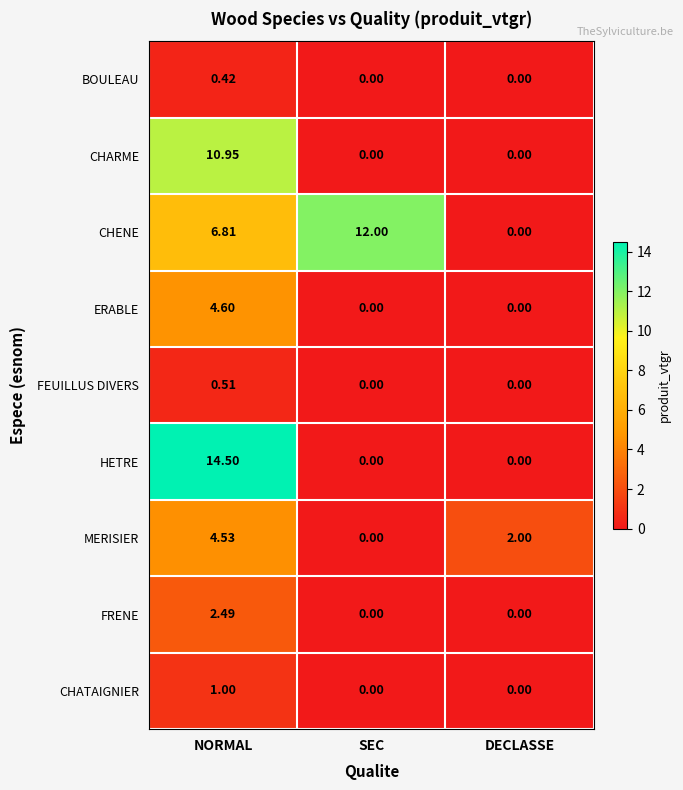

Which category has the highest value across all series?

NORMAL